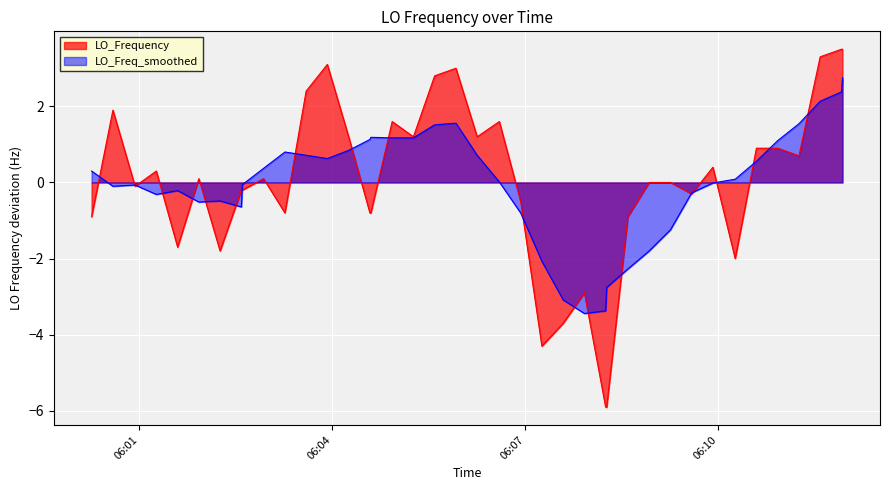

How many lines are shown in the chart?

2